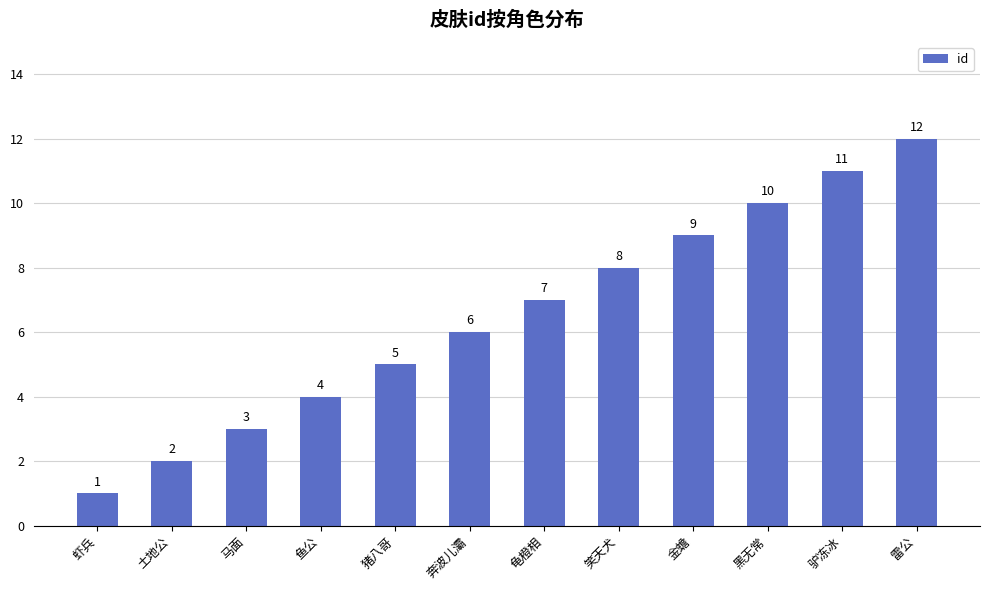

List the labels in order of value, largest first.

雷公, 驴冻冰, 黑无常, 金蟾, 笑天犬, 龟橙相, 奔波儿灞, 猪八哥, 鱼公, 马面, 土地公, 虾兵